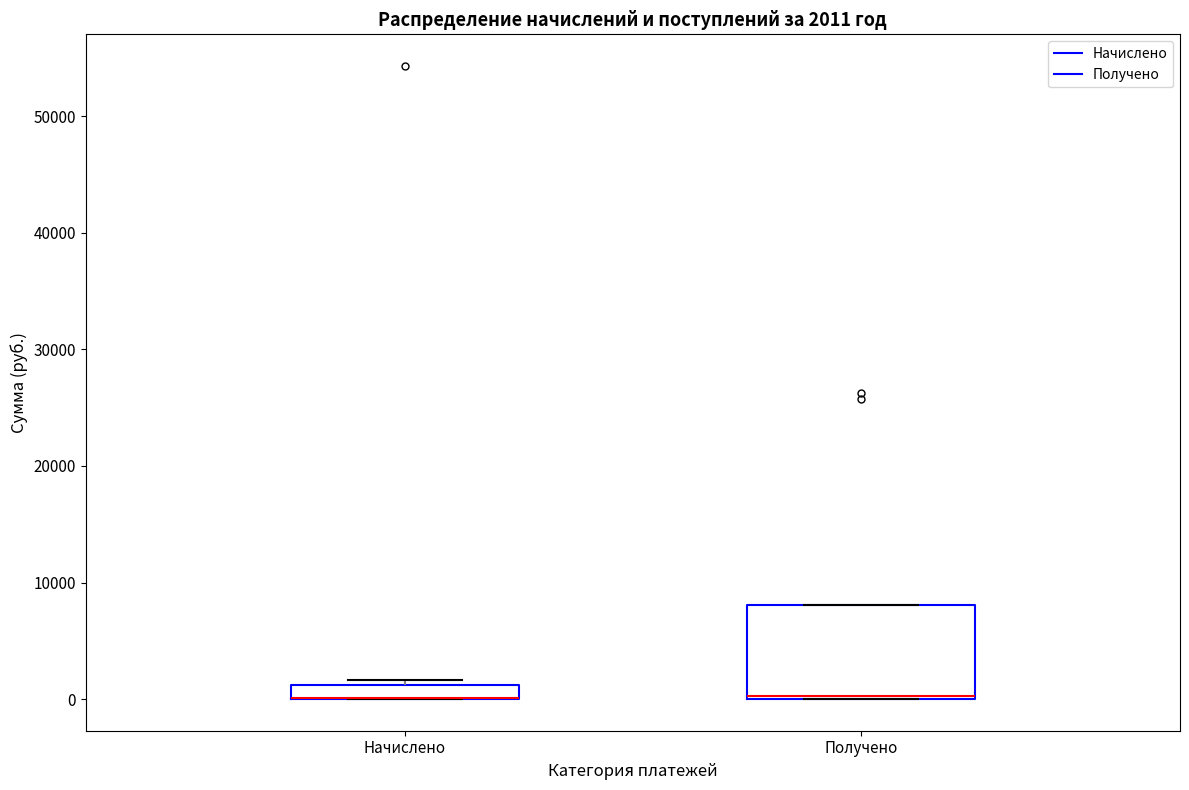

Which box is the tallest, from its lower edge to its upper edge?

Получено